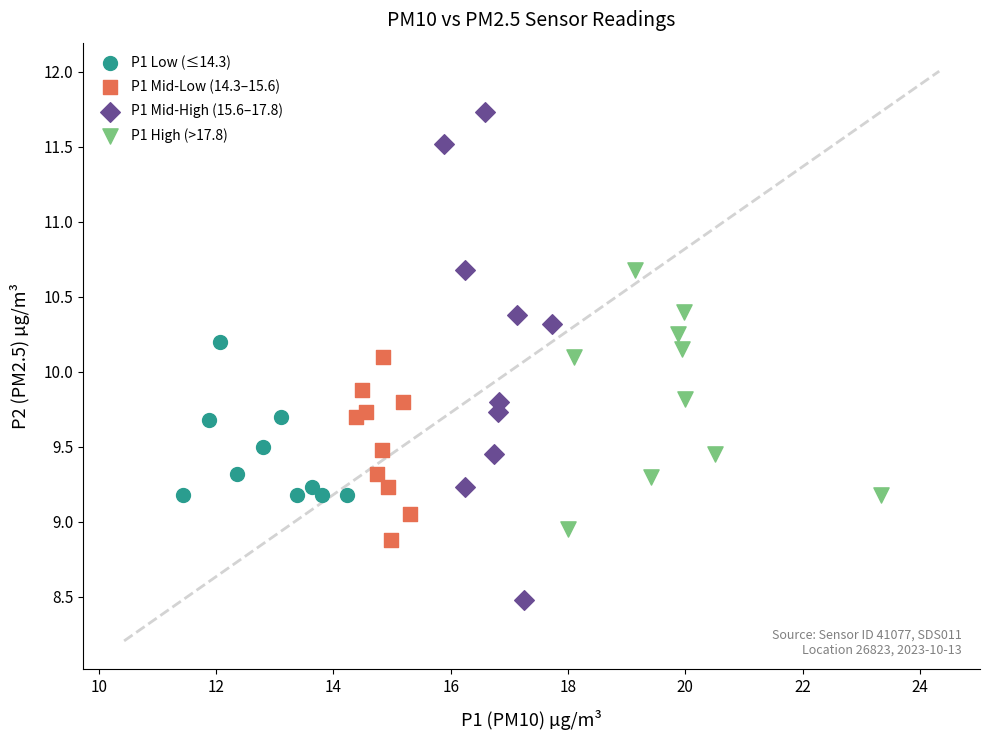

Which series contains the highest Y value?

P1 Mid-High (15.6–17.8)